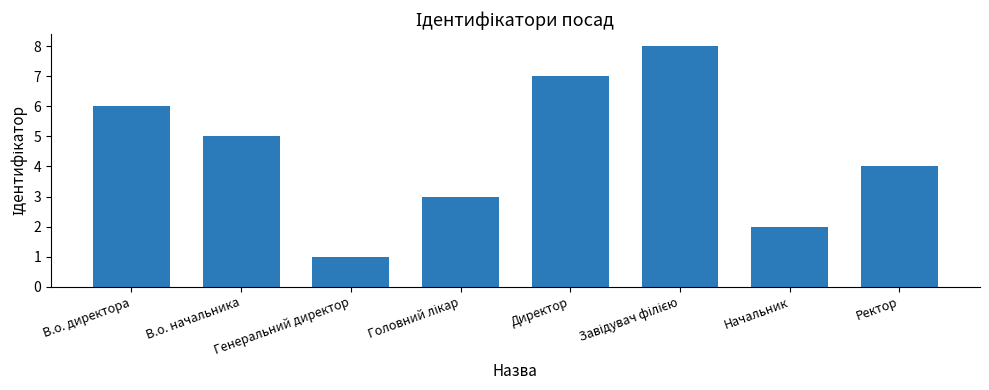

Which label corresponds to the smallest value in the chart?

Генеральний директор